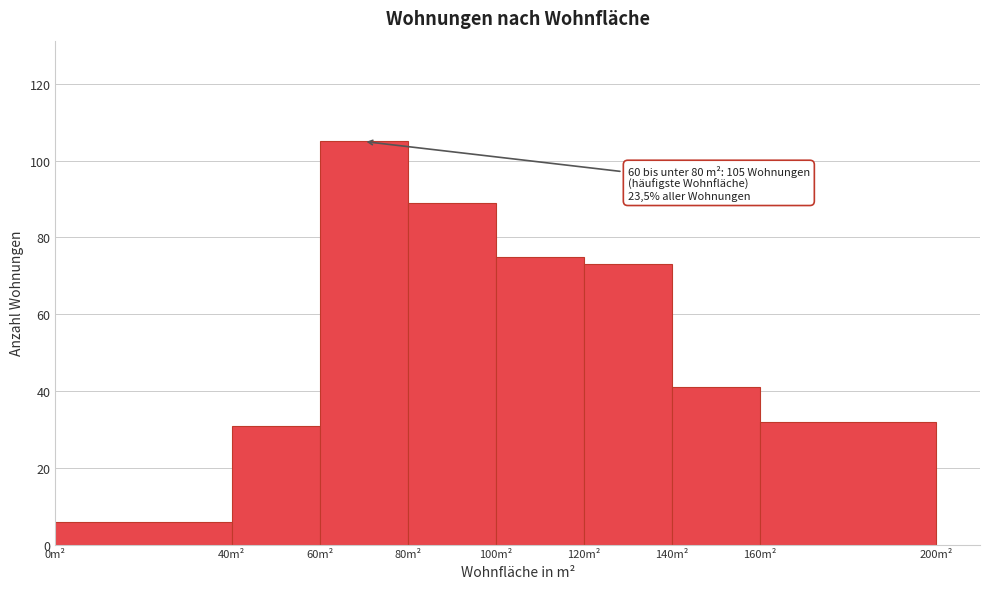

Which range on the x-axis has the tallest bar?

60 to 80